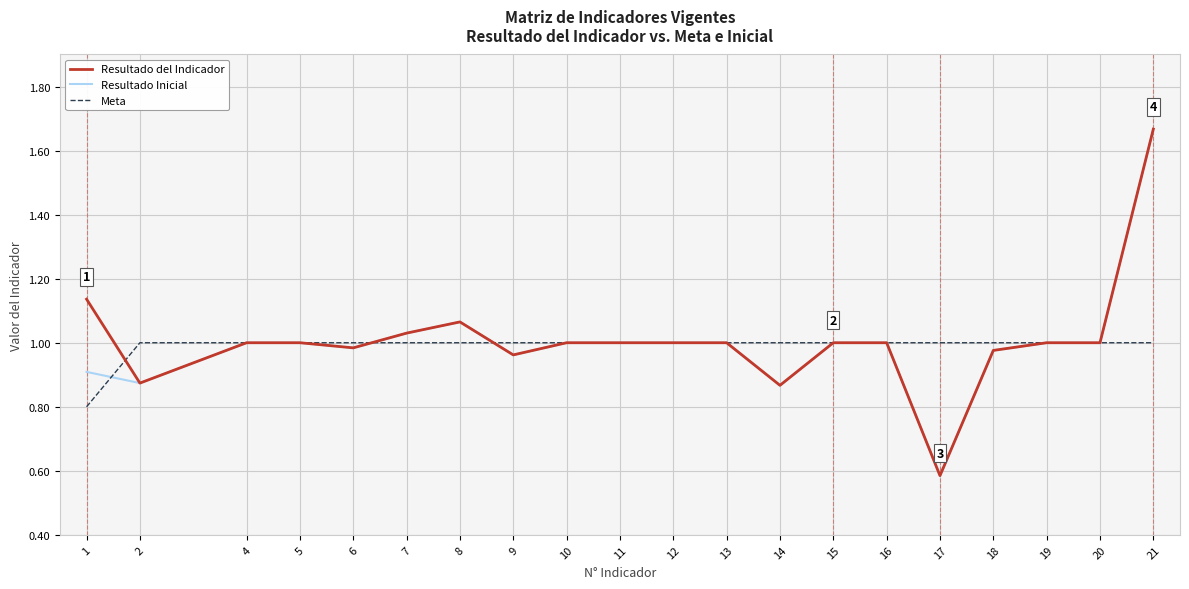

Is the value of Resultado Inicial at 21 greater than the value of Meta at 11?

Yes